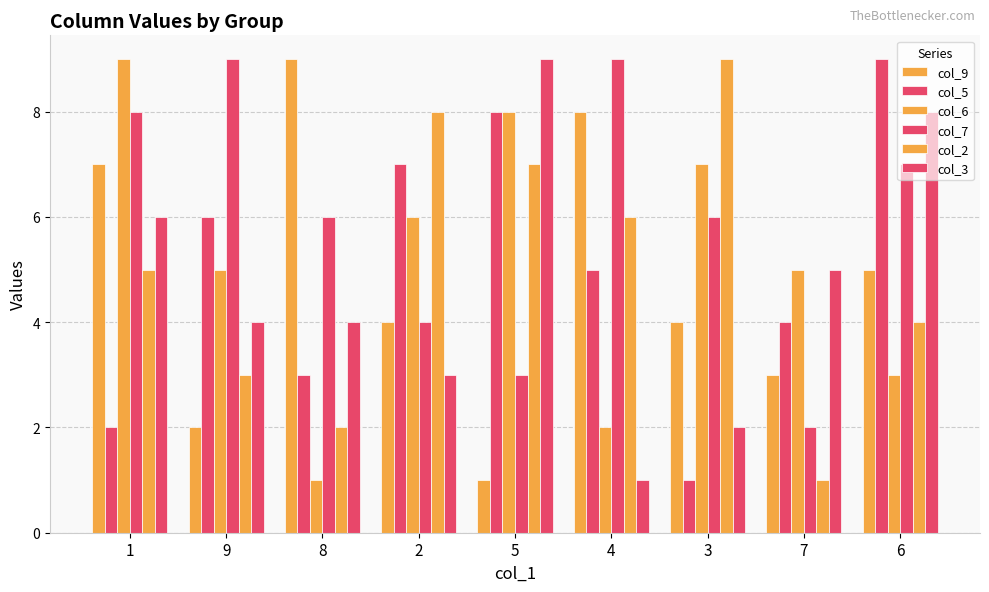

Which has a higher value, 9 or 8?

8